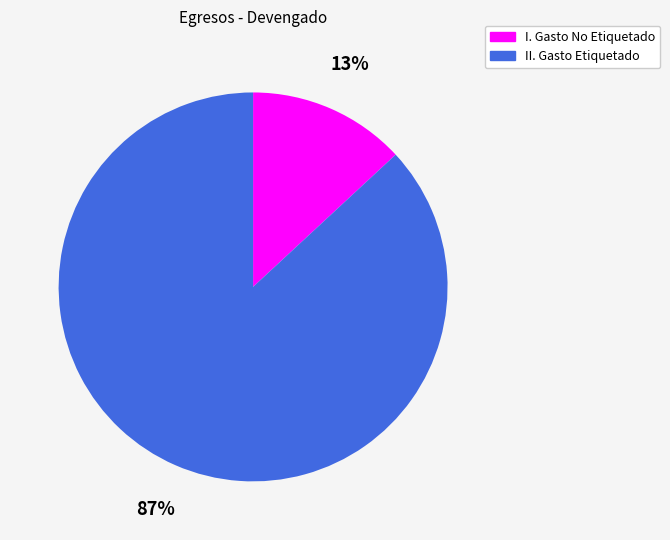

Between I. Gasto No Etiquetado and II. Gasto Etiquetado, which is larger?

II. Gasto Etiquetado